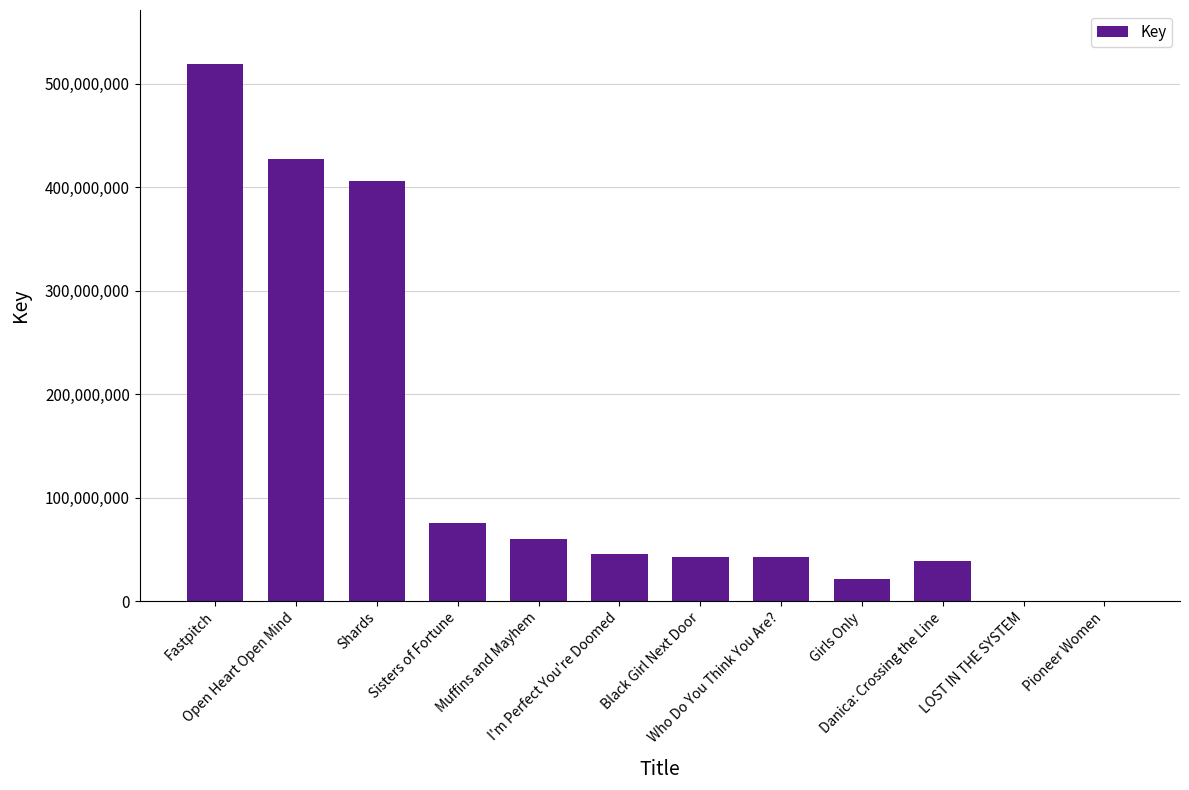

What is the maximum value shown in the chart?

519159076